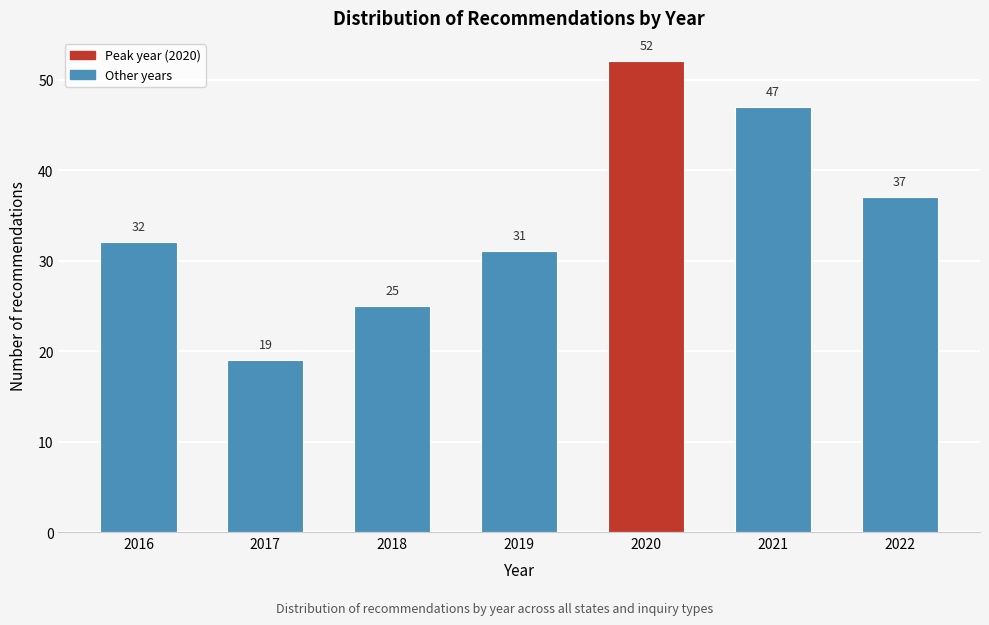

Reading left to right, extract all data points from this chart.

32	19	25	31	52	47	37